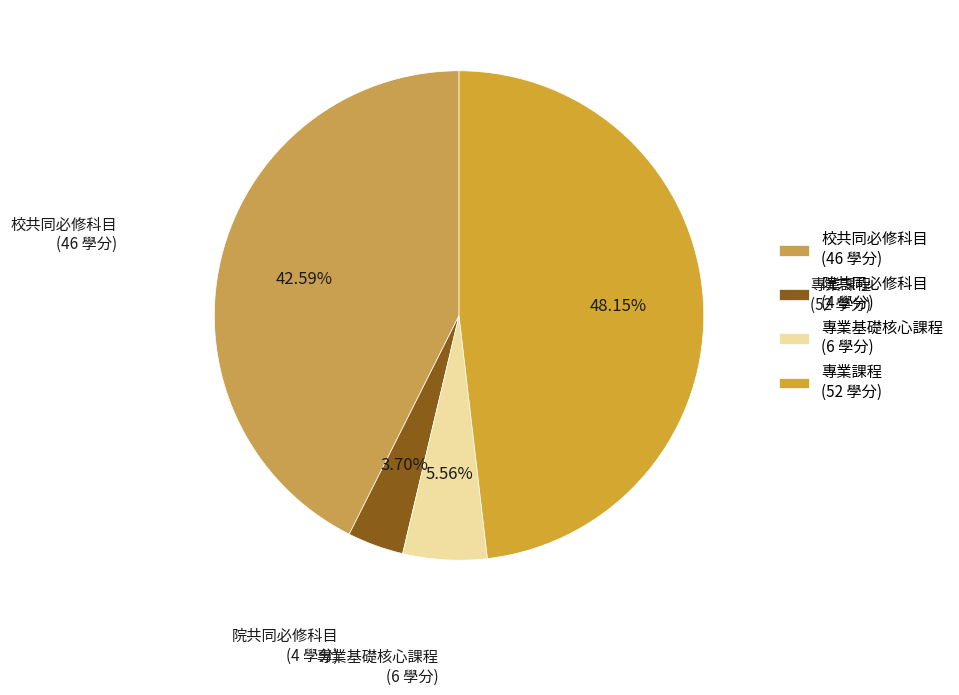

Is it true that 院共同必修科目 is 4% of the pie?

True